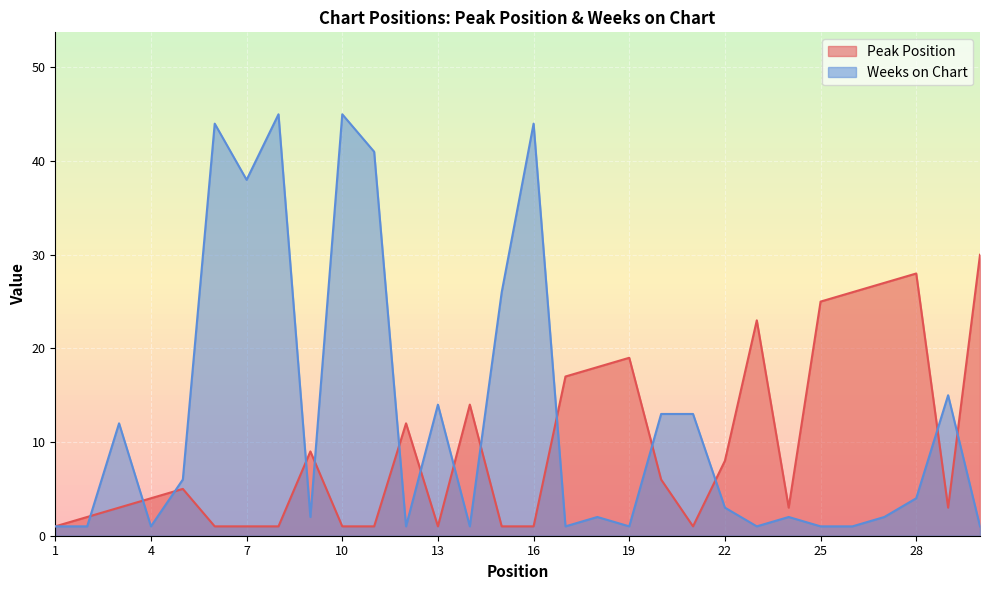

At which label does Weeks on Chart reach its minimum?

1